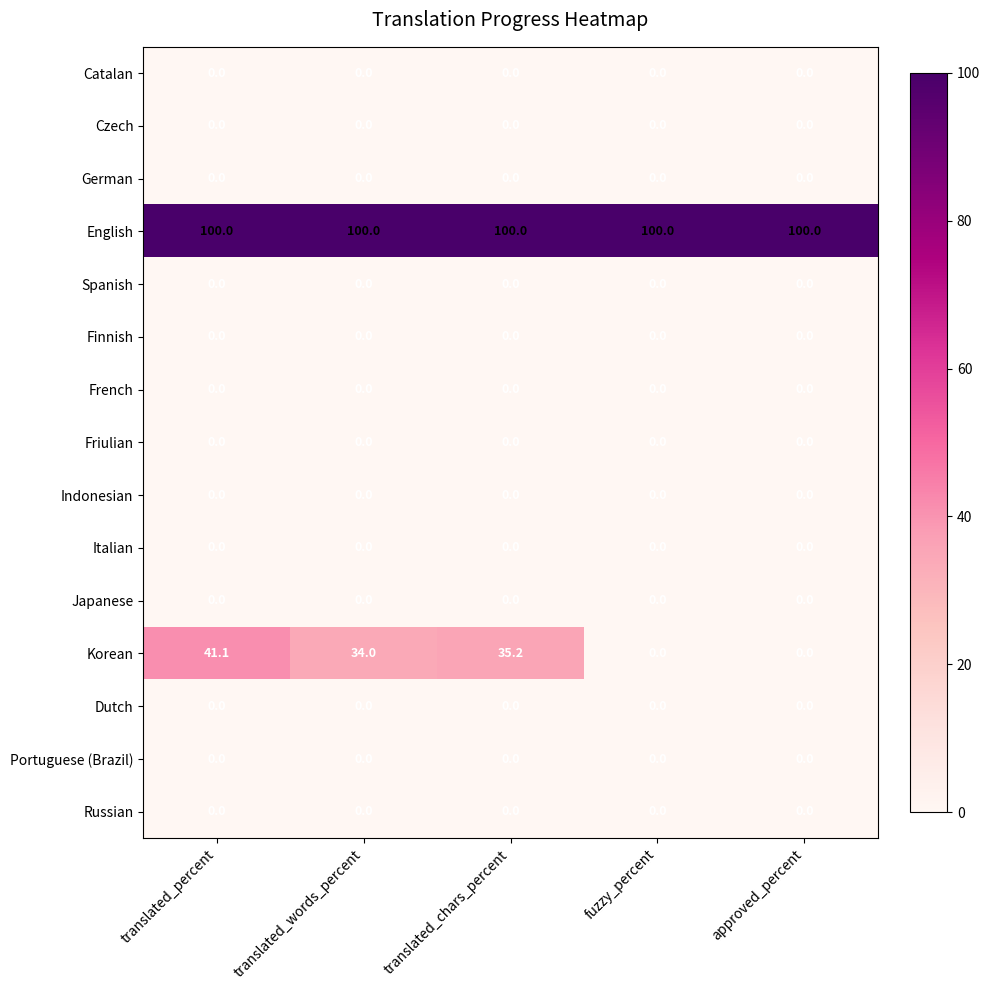

Which series has the largest total across all categories?

English